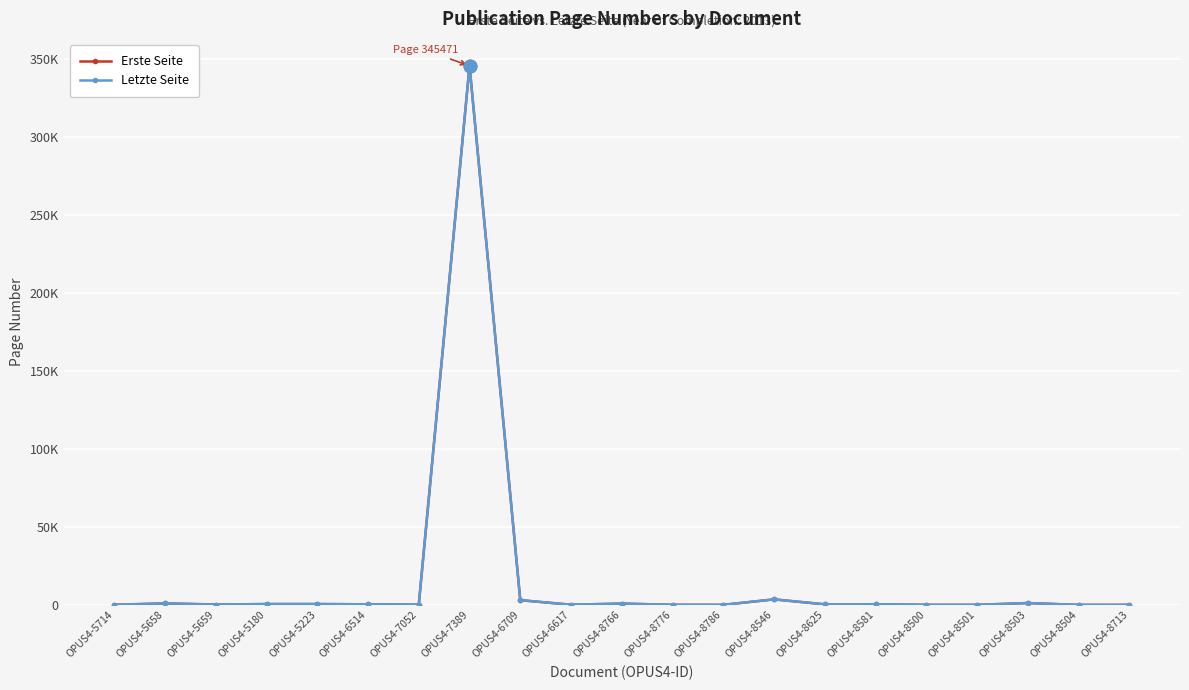

What are all the series names shown in the legend?

Erste Seite, Letzte Seite